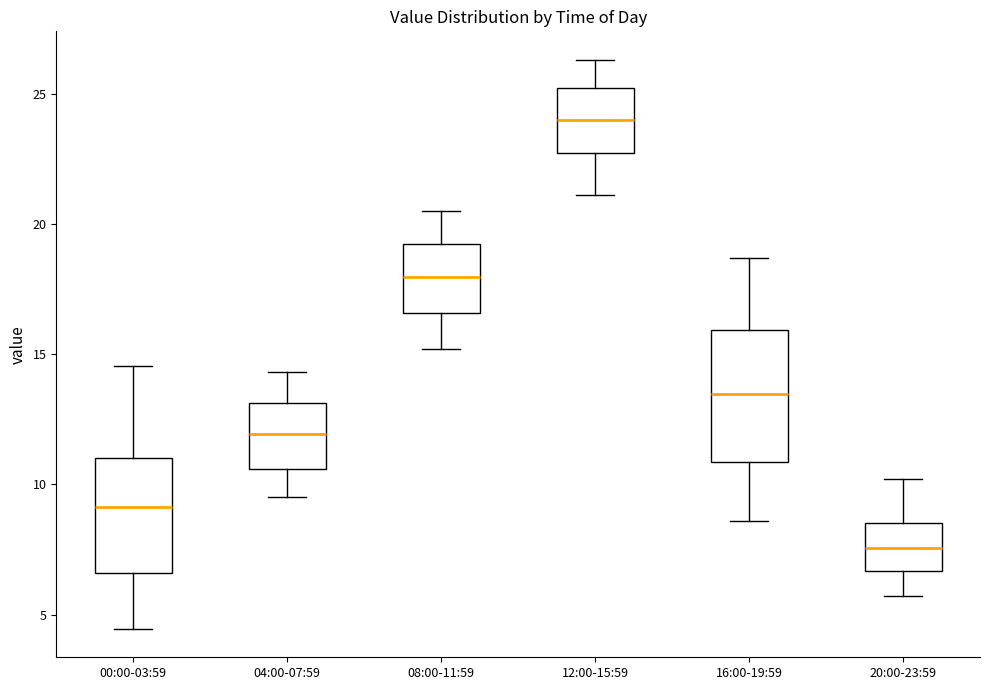

Reading left to right, read every box against the y-axis: the position of its median line, the range the box covers, and the ends of its whiskers. The values are not printed on the chart, so give them approximately, as read against the axis.

00:00-03:59: median 9.0, box 6.5 to 11.0, whiskers 4.5 to 14.5
04:00-07:59: median 12.0, box 10.5 to 13.0, whiskers 9.5 to 14.5
08:00-11:59: median 18.0, box 16.5 to 19.0, whiskers 15.0 to 20.5
12:00-15:59: median 24.0, box 22.5 to 25.0, whiskers 21.0 to 26.5
16:00-19:59: median 13.5, box 11.0 to 16.0, whiskers 8.5 to 18.5
20:00-23:59: median 7.5, box 6.5 to 8.5, whiskers 5.5 to 10.0